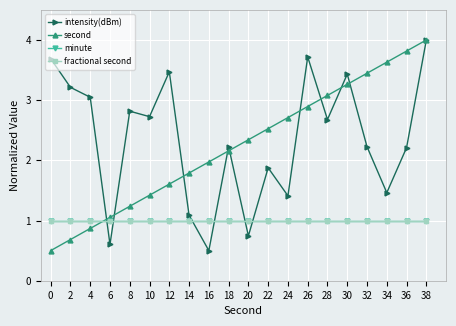

Which series has the largest total across all categories?

intensity(dBm)